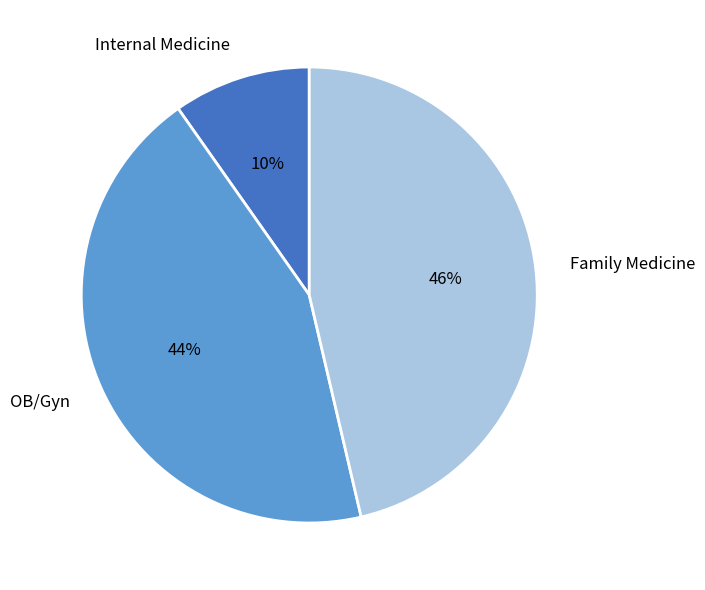

Rank the categories by value from highest to lowest.

Family Medicine, OB/Gyn, Internal Medicine